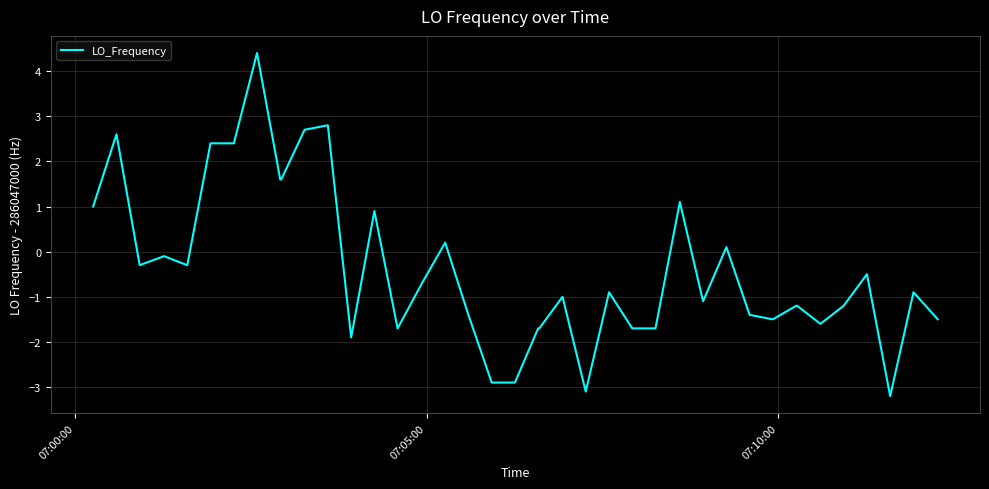

What is the maximum value shown in the chart?

4.4